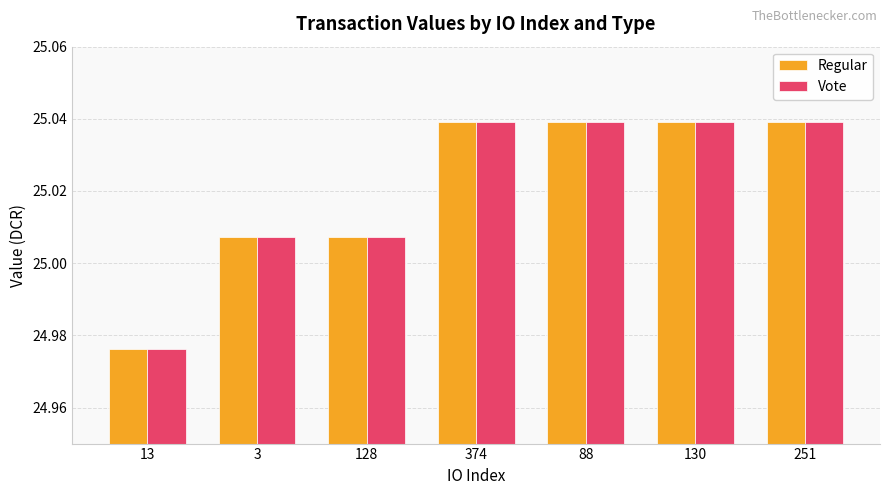

The Regular series shows 15.2 at 13. True or false?

False